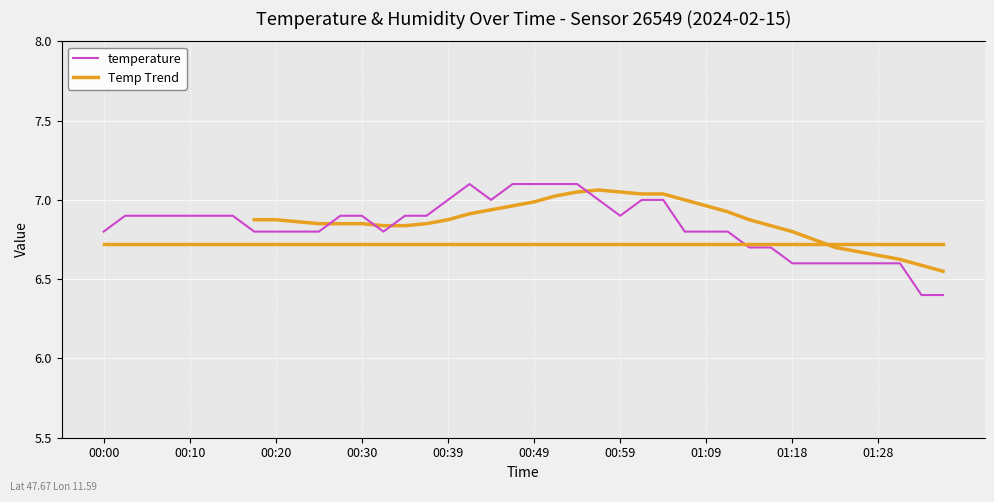

True or false: the data shows 3.6 at 01:14.

False